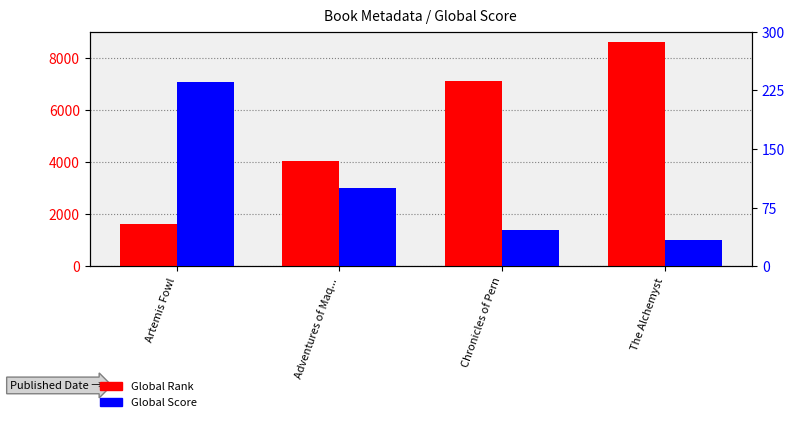

How many Global Rank values are between 4062 and 8599?

3